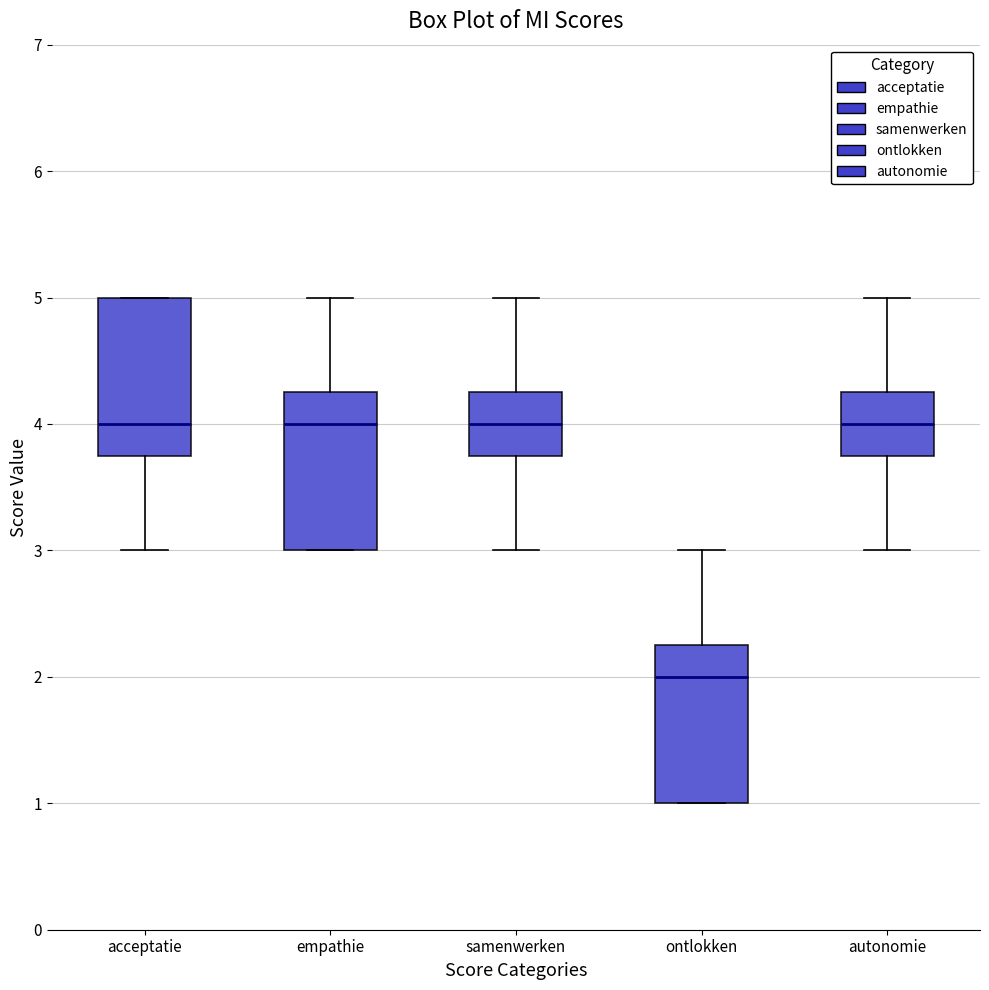

Where does the median line of the box for acceptatie sit on the y-axis? The values are not printed on the chart, so give them approximately, as read against the axis.

4.0